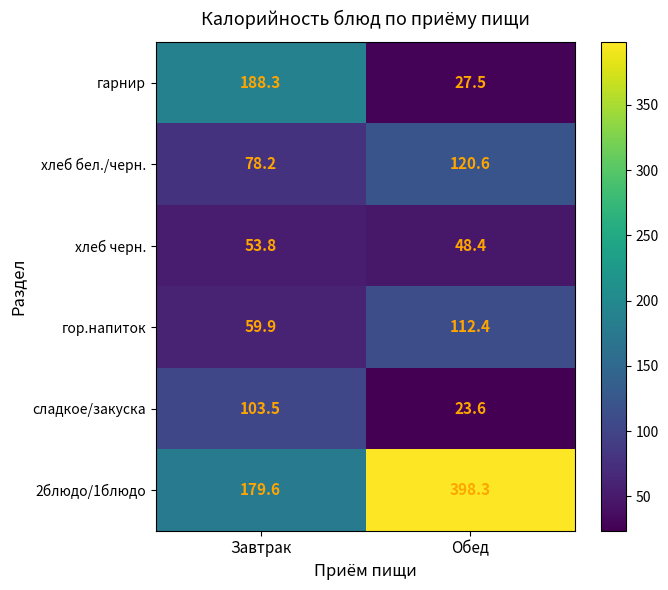

Which label corresponds to the largest value in the chart?

Обед